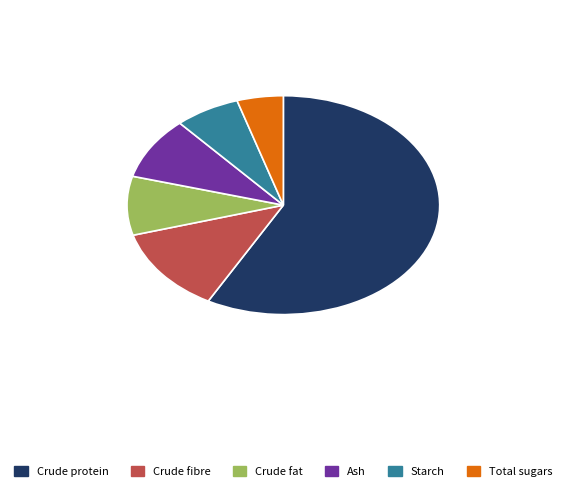

Which category has the smallest portion of the pie?

Total sugars